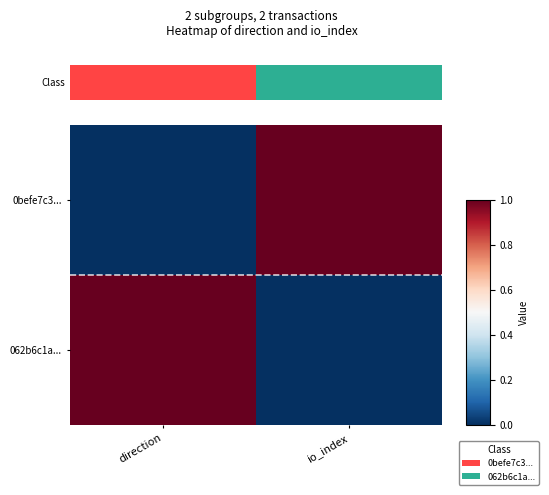

At which category is the sum across all series the highest?

direction